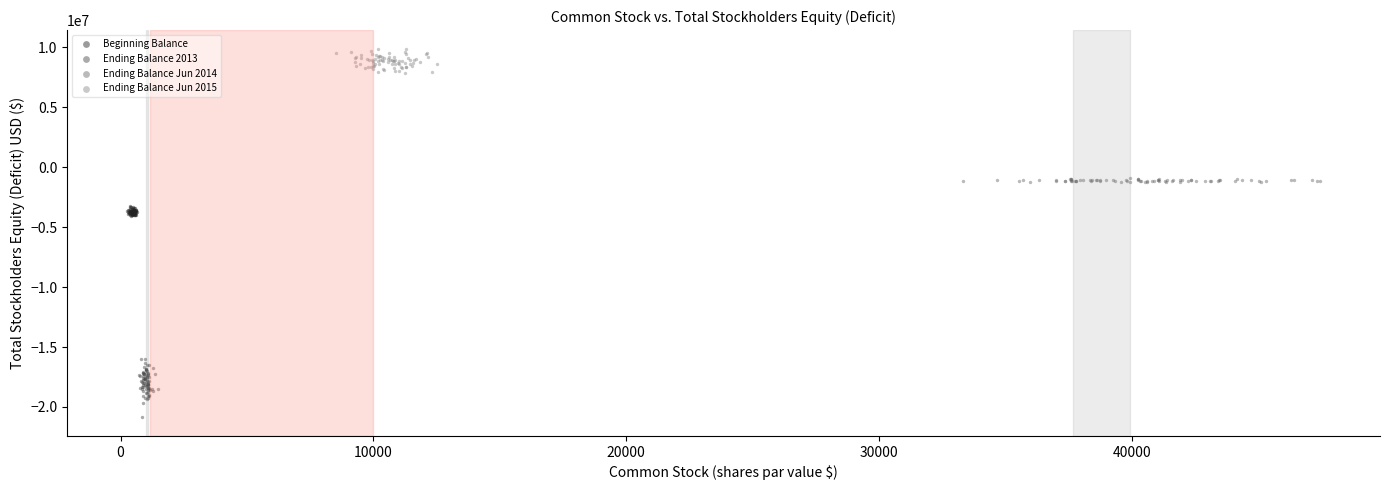

Which series has the largest Y range (max minus min)?

Ending Balance 2013